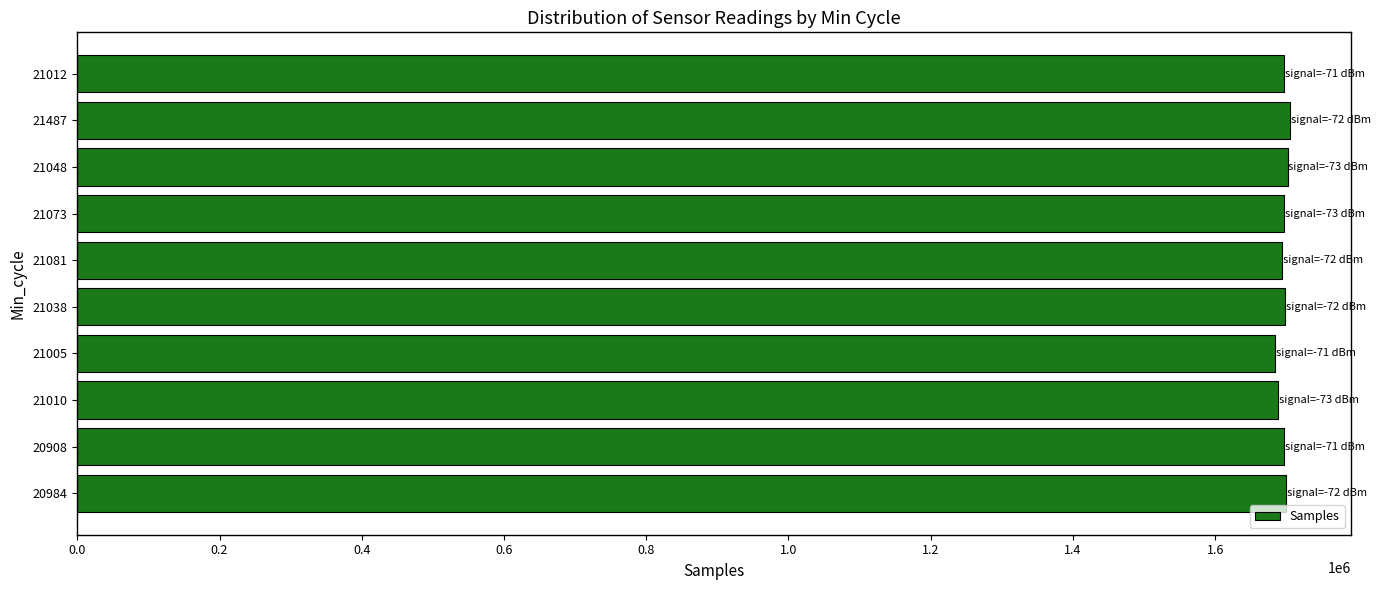

How many series are shown in this chart?

1